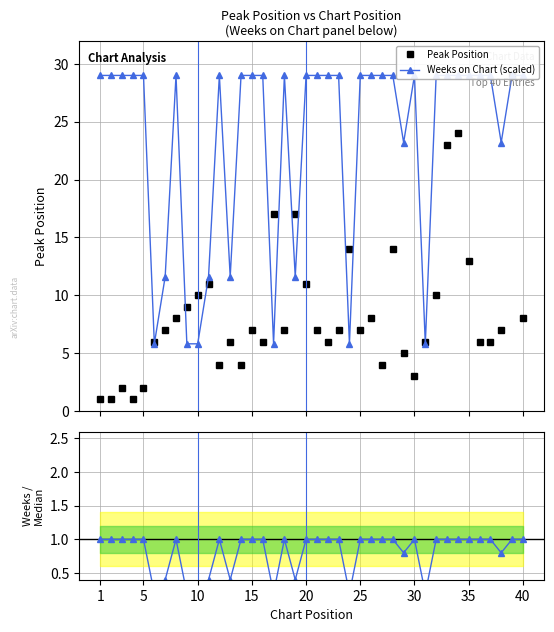

True or false: Weeks / median and Peak Position cross at least once.

False